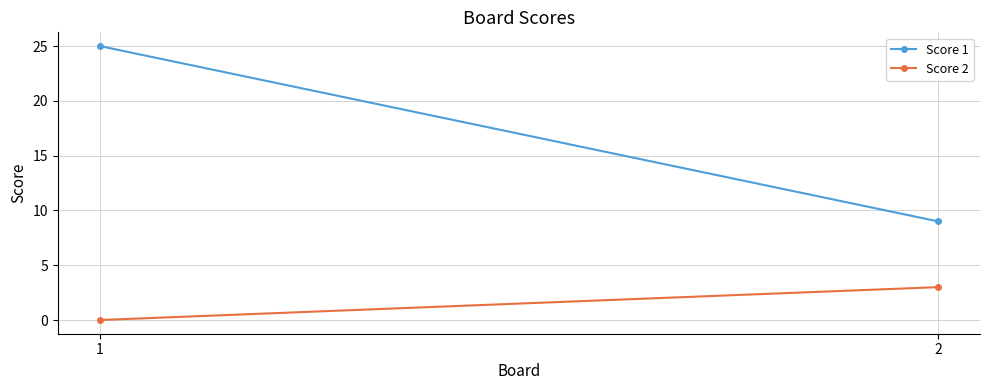

Which series changed the most between 1 and 2?

Score 1